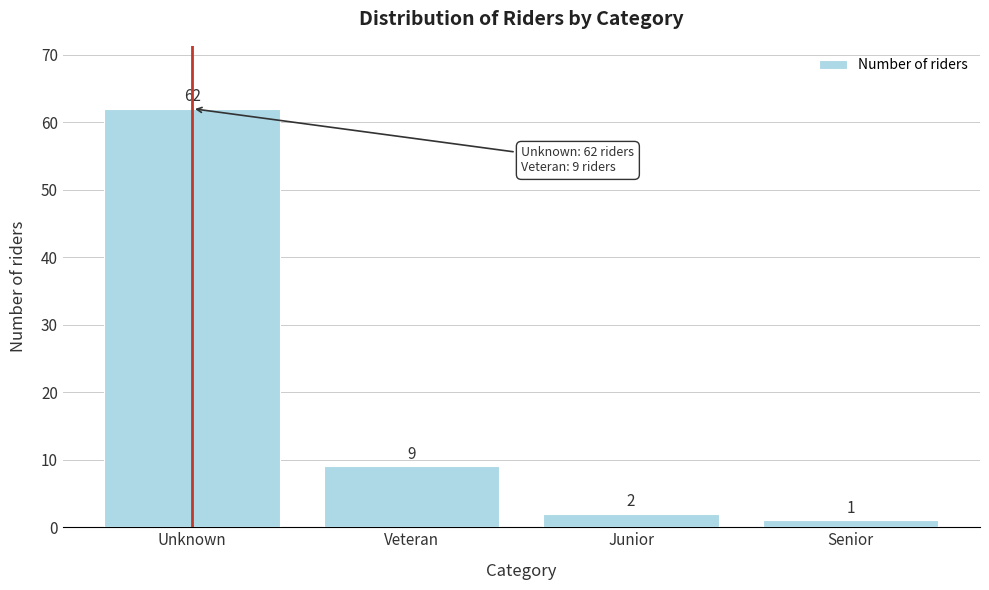

Reading left to right, what are all the values shown in this chart?

Unknown=62	Veteran=9	Junior=2	Senior=1